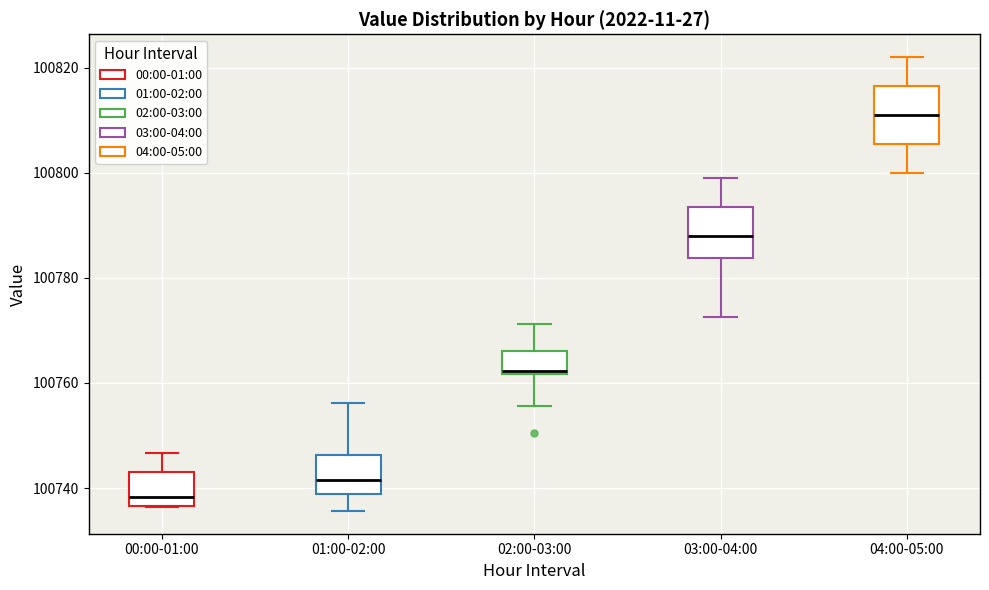

Reading left to right, read every box against the y-axis: the position of its median line, the range the box covers, and the ends of its whiskers. The values are not printed on the chart, so give them approximately, as read against the axis.

00:00-01:00: median 100738, box 100736 to 100744, whiskers 100736 to 100746
01:00-02:00: median 100742, box 100738 to 100746, whiskers 100736 to 100756
02:00-03:00: median 100762, box 100762 to 100766, whiskers 100756 to 100772
03:00-04:00: median 100788, box 100784 to 100794, whiskers 100772 to 100800
04:00-05:00: median 100812, box 100806 to 100816, whiskers 100800 to 100822